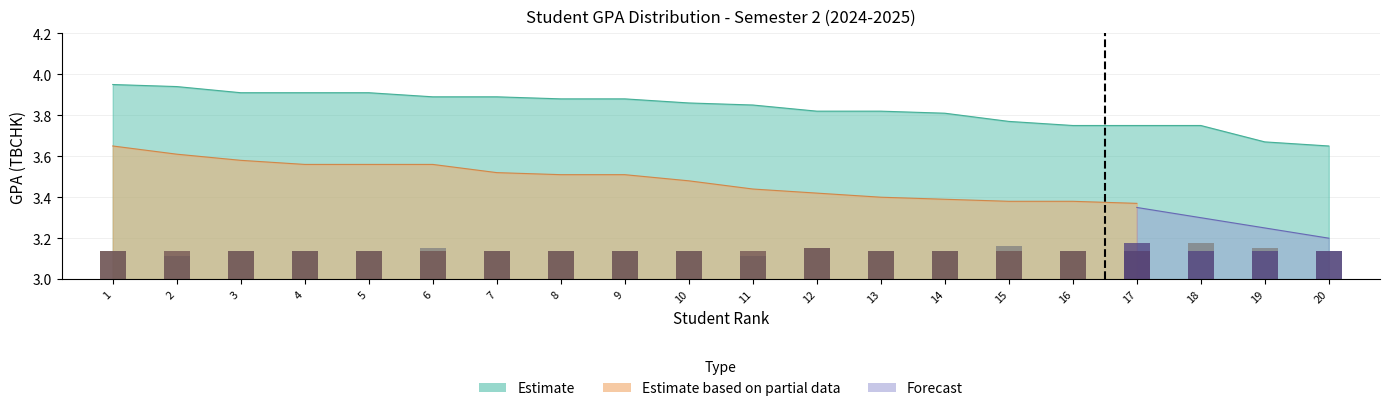

Between 14 and 17, which is larger?

14